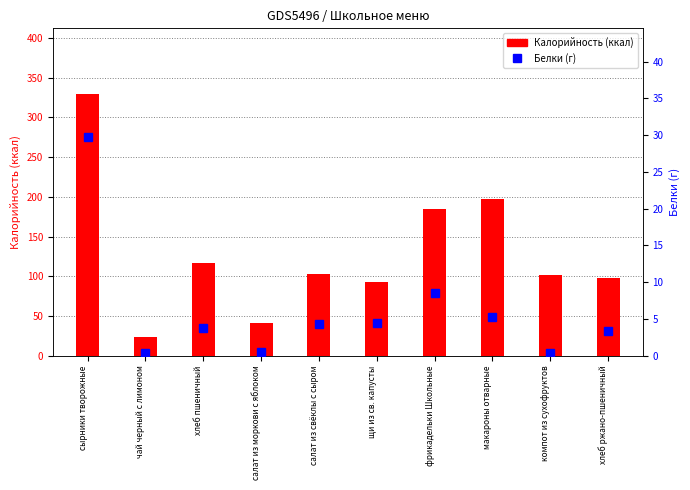

Reading left to right, list all the values displayed in this chart.

Калорийность: 329.9	23.7	117.2	41.1	102.6	92.6	185.3	196.8	102.0	97.8
Белки: 29.7	0.4	3.8	0.5	4.3	4.4	8.5	5.3	0.4	3.3